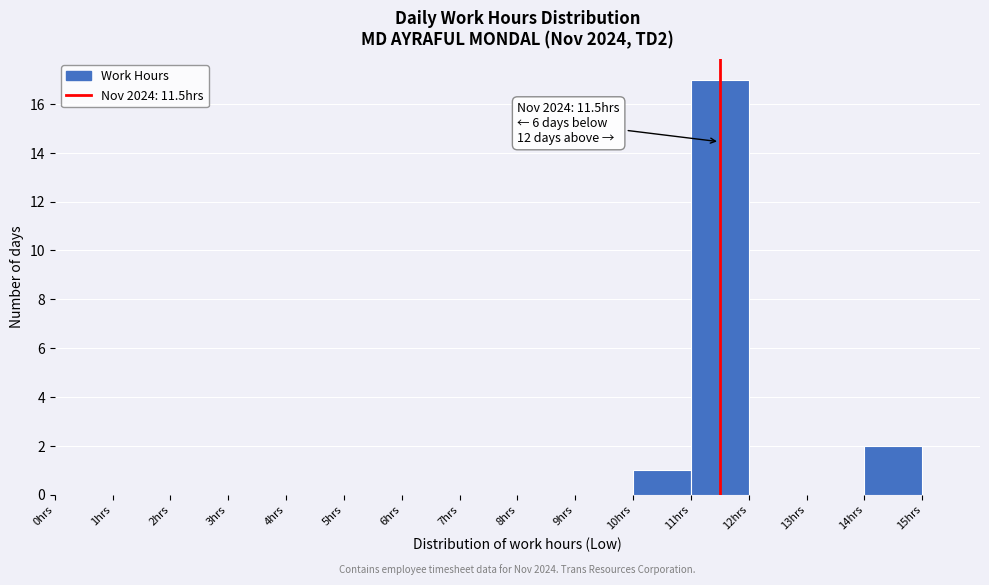

Over which range of the x-axis is the bar tallest?

11 to 12